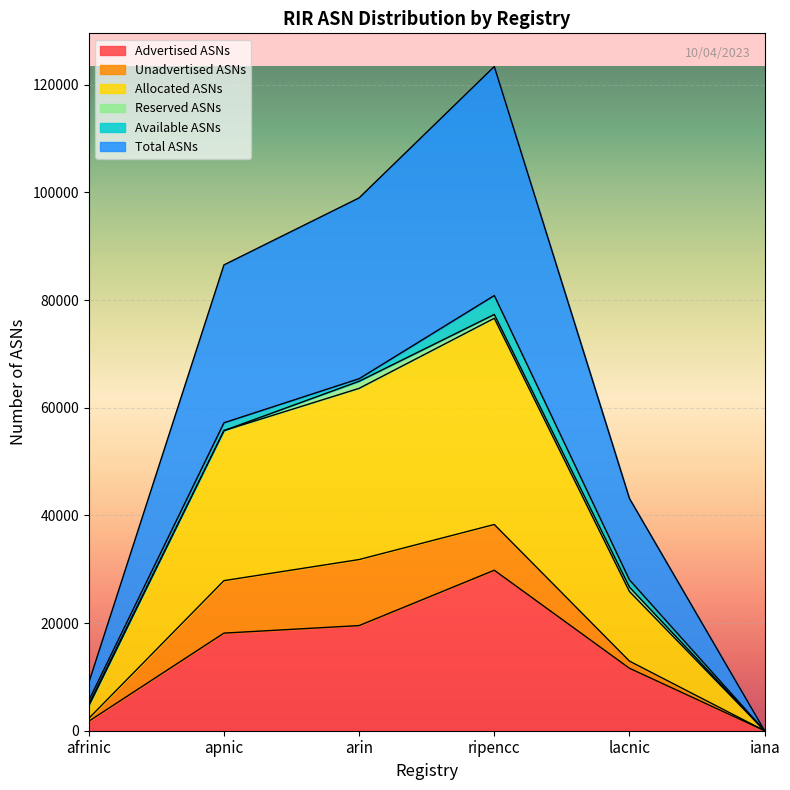

What are all the series names shown in the legend?

Advertised ASNs, Unadvertised ASNs, Allocated ASNs, Reserved ASNs, Available ASNs, Total ASNs